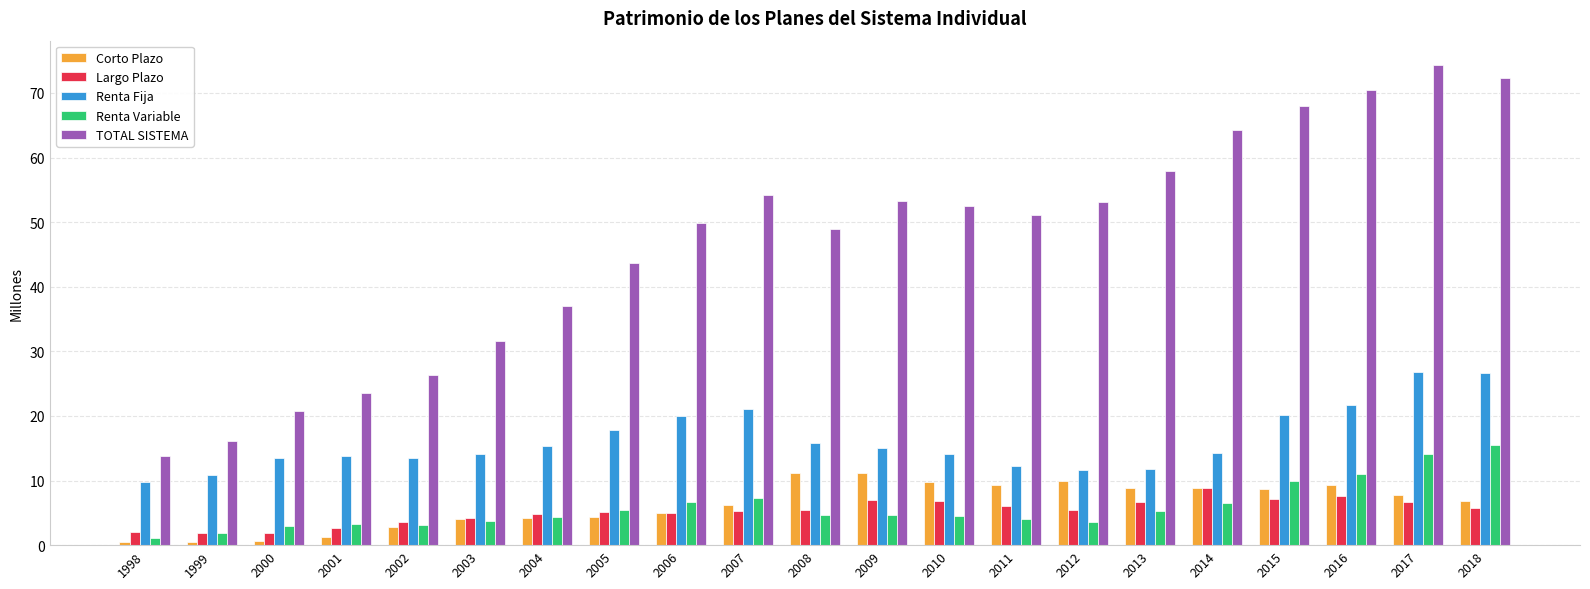

Which series has the widest spread of values?

TOTAL SISTEMA